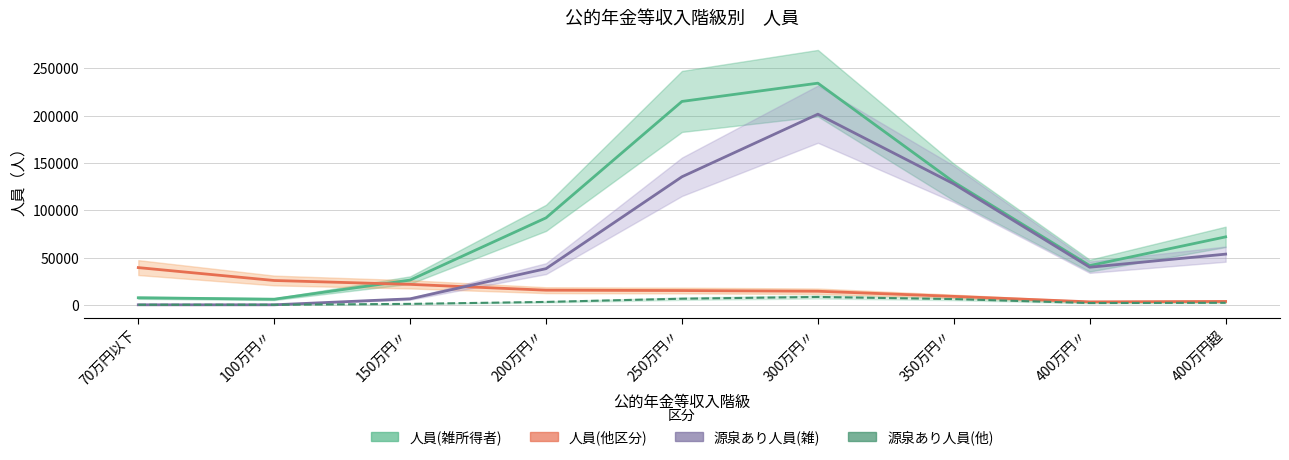

True or false: 人員(雑所得者) and 源泉あり人員(他) cross at least once.

False